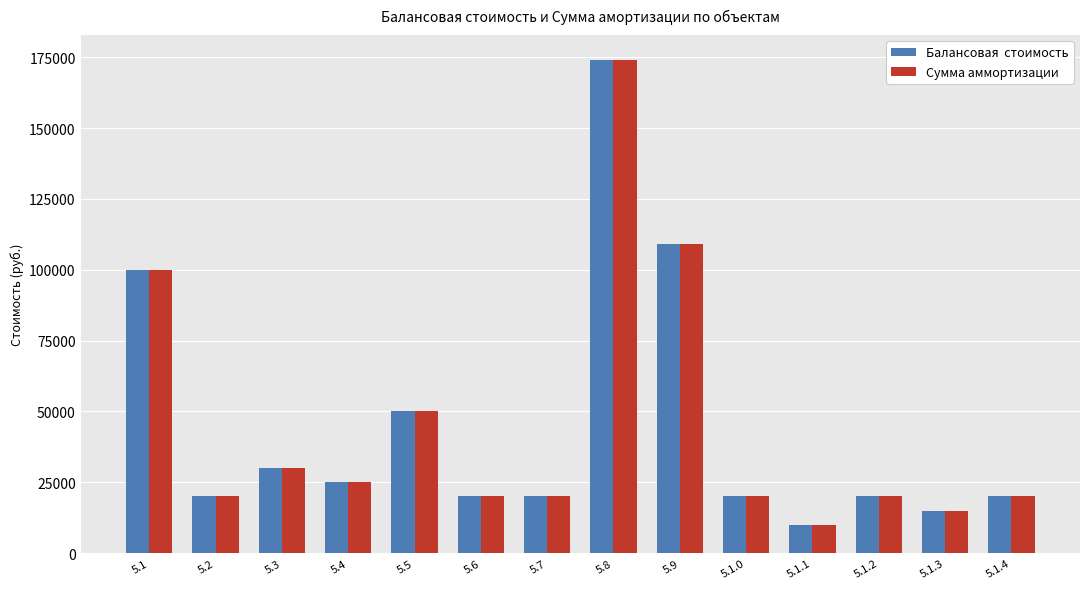

What is the smallest value displayed?

10000.0